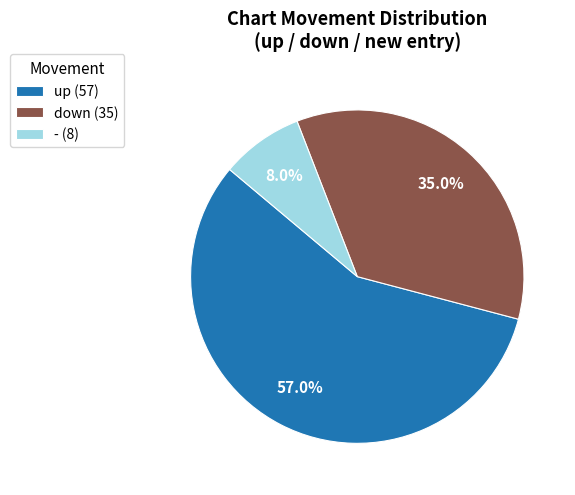

Which slice is the largest?

up